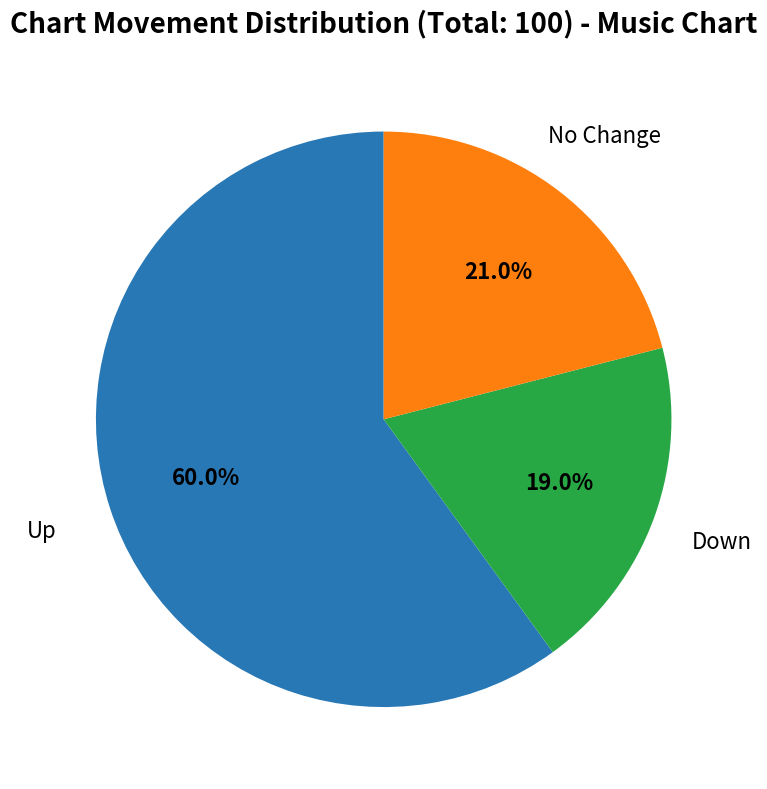

Is there any slice that represents more than half of the pie?

Yes